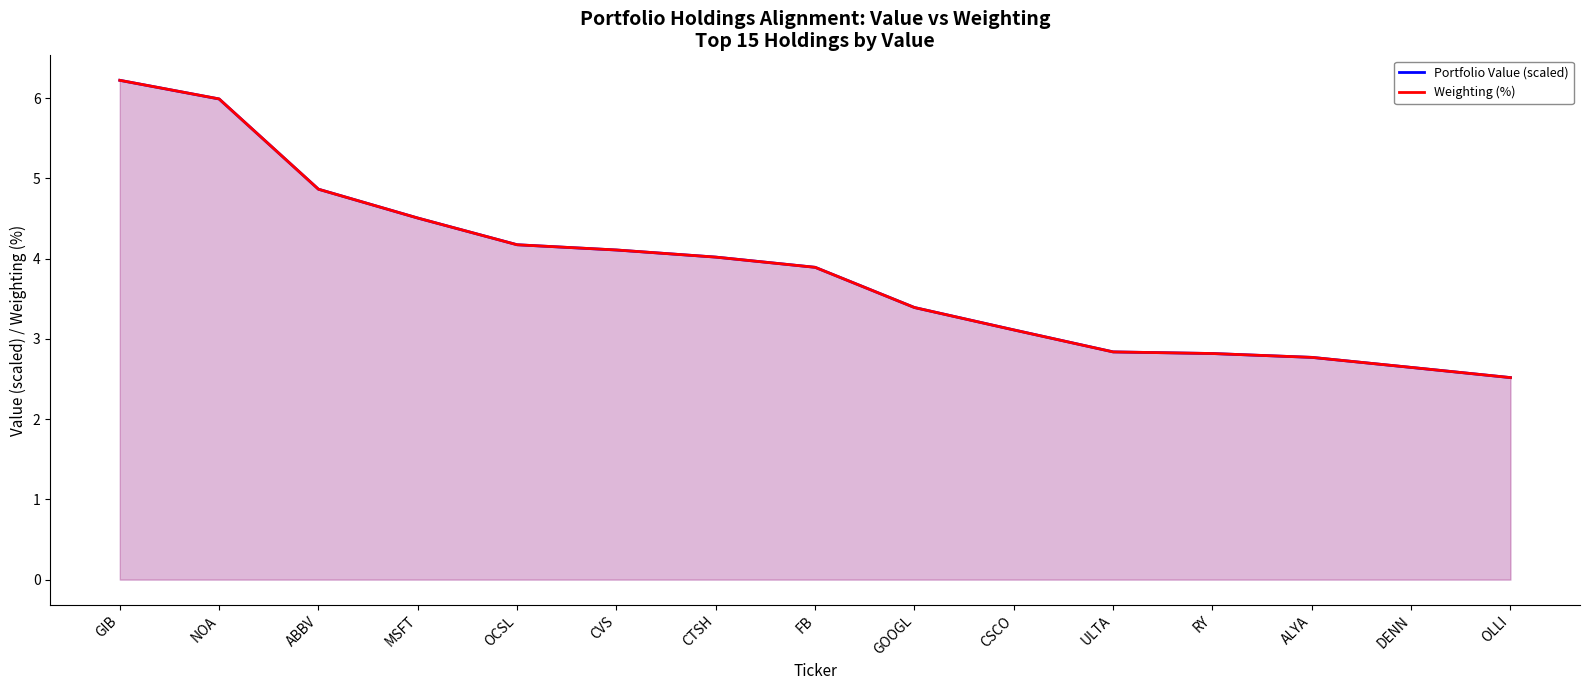

The Weighting (%) series shows 2.8 at ULTA. True or false?

True